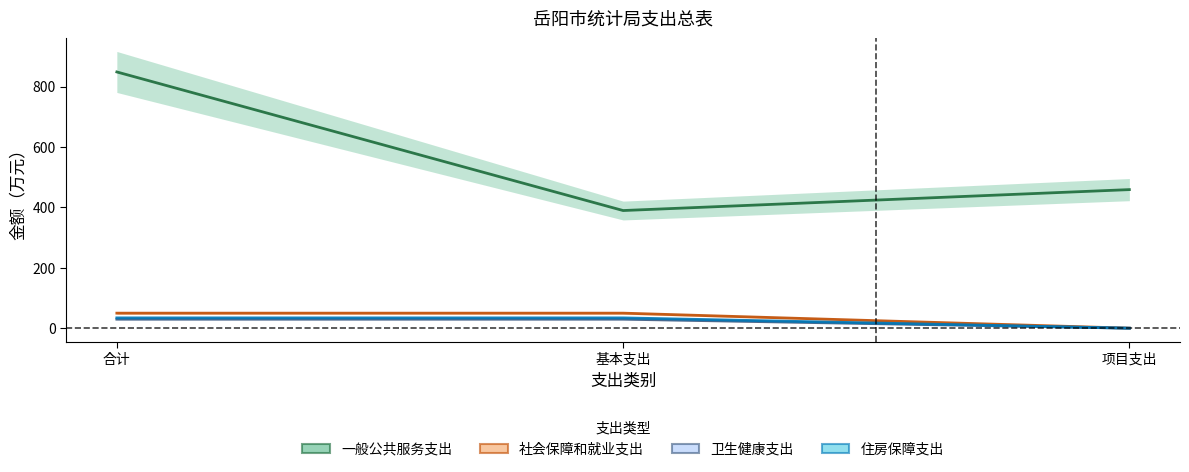

At which label does 一般公共服务支出 first exceed 459?

合计